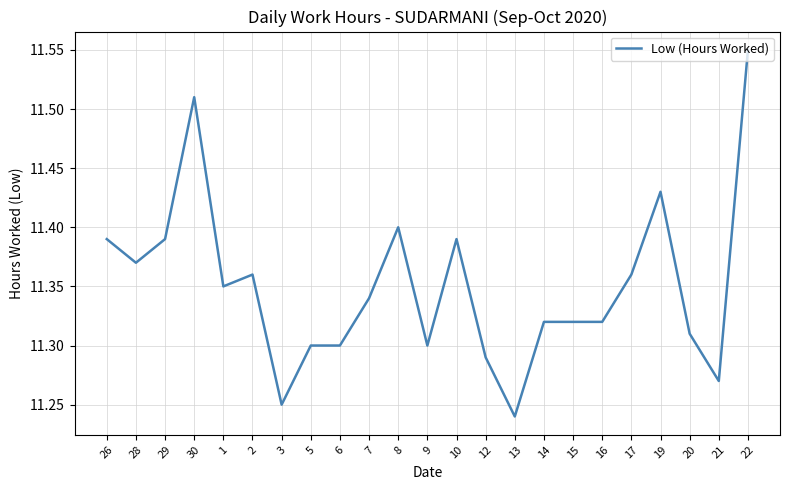

True or false: the data has more than 2 interior local peaks.

True